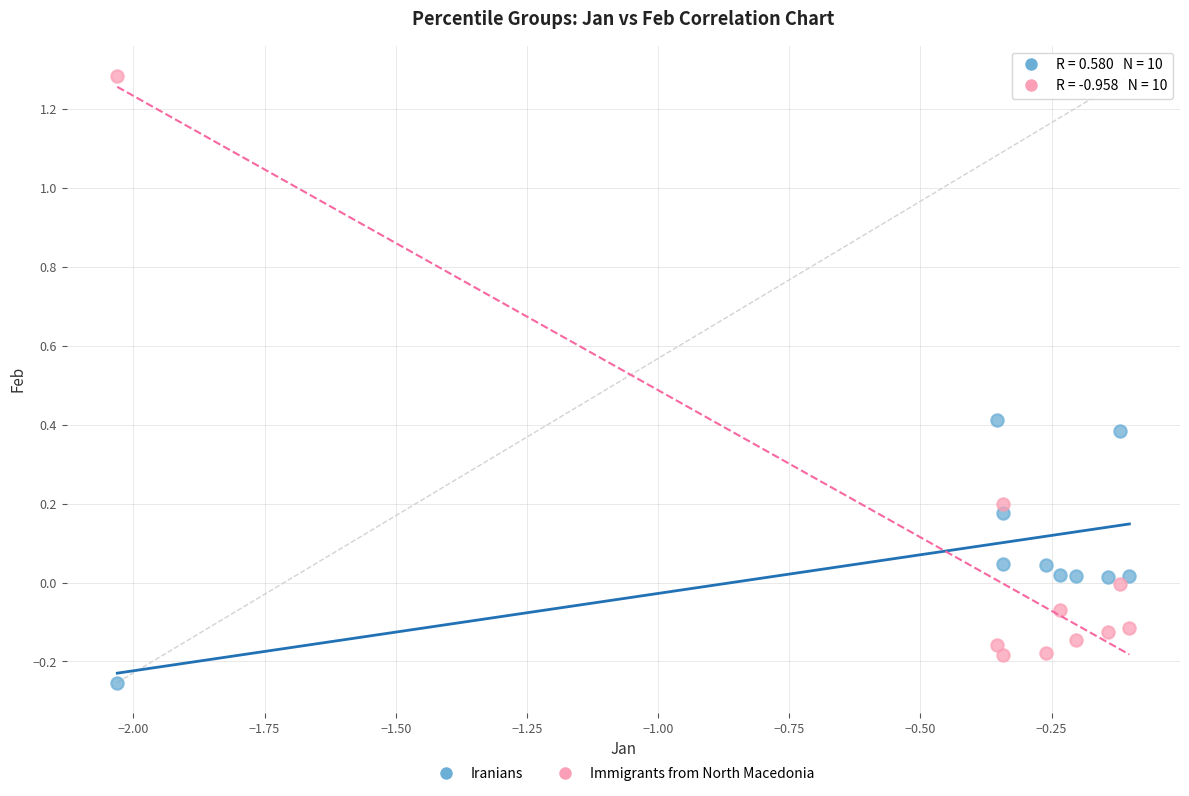

Across all data points, what is the range of Y values (max minus min)?

1.5